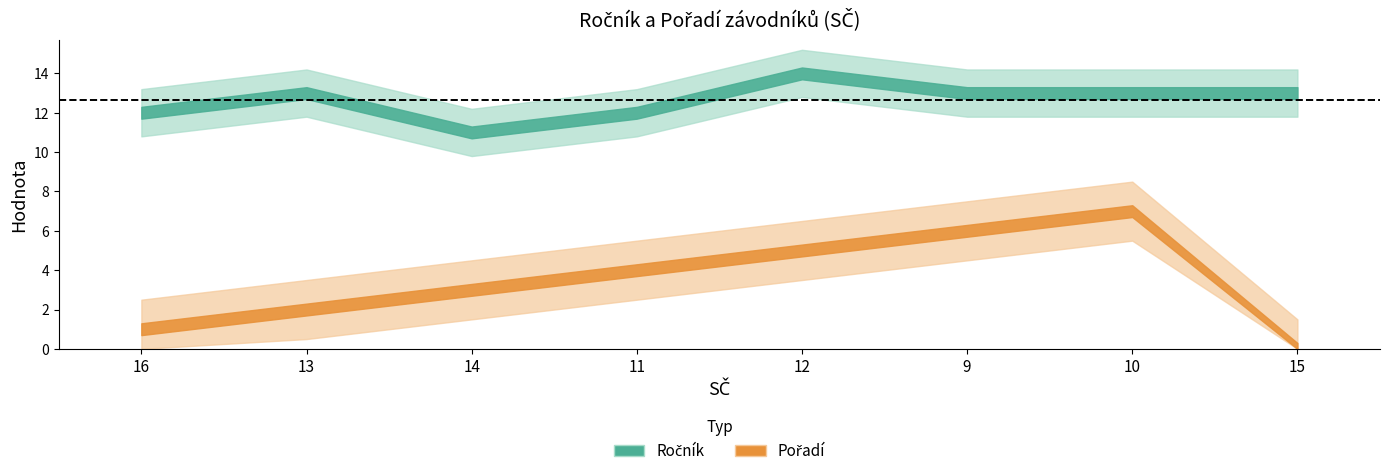

The Ročník series shows 12 at 11. True or false?

True